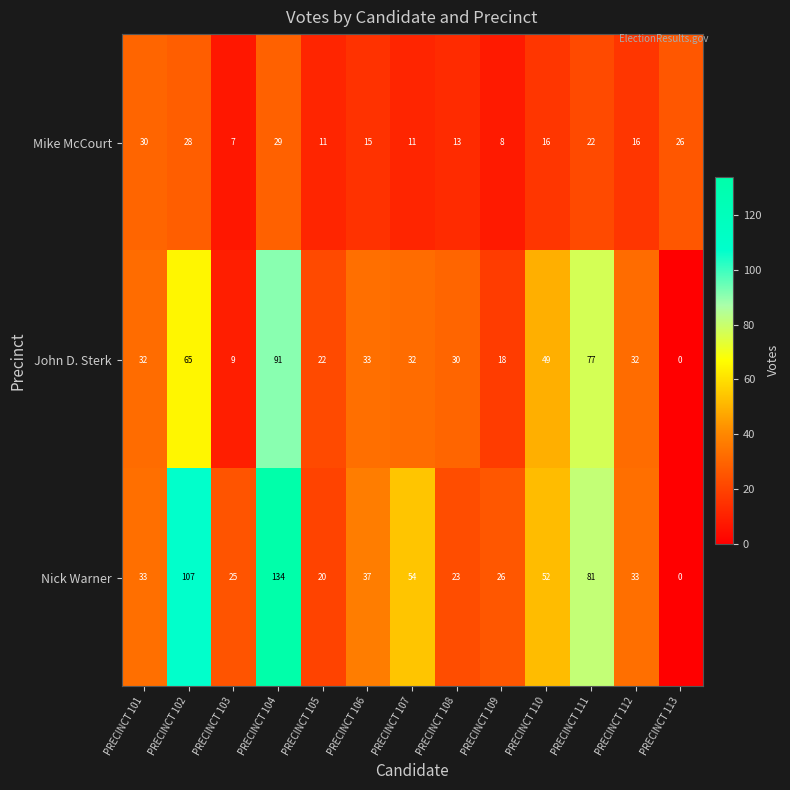

What value does the Nick Warner series have at PRECINCT 102, to the nearest 10?

110